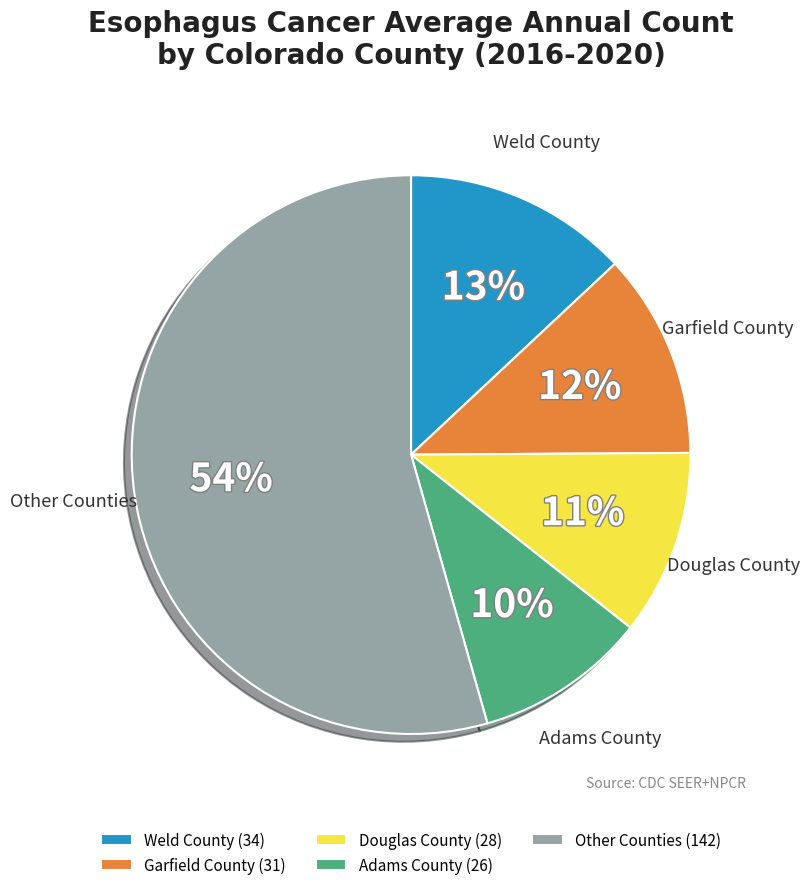

How many segments does this pie chart have?

5